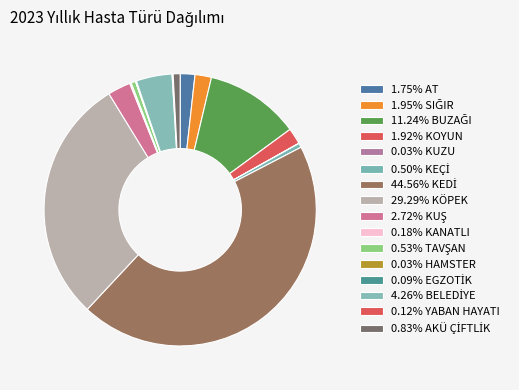

Does any single category account for the majority?

No